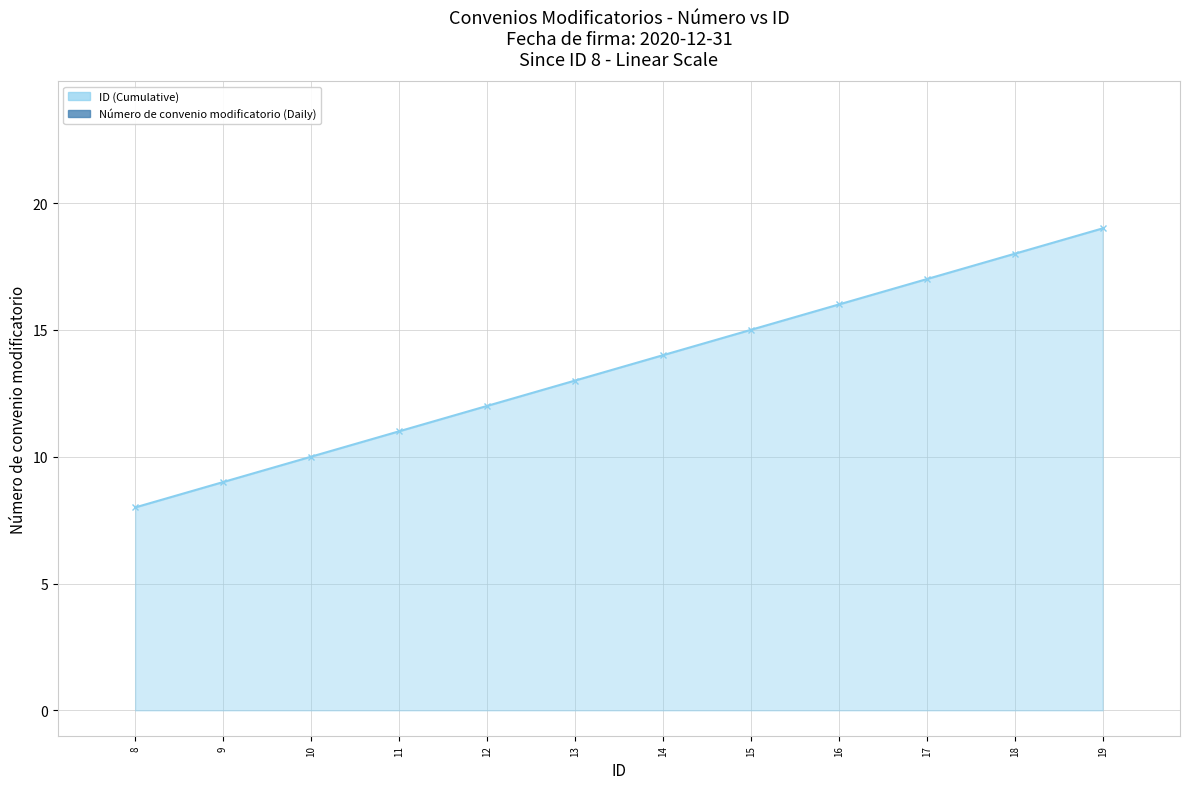

How many categories are shown in the chart?

12